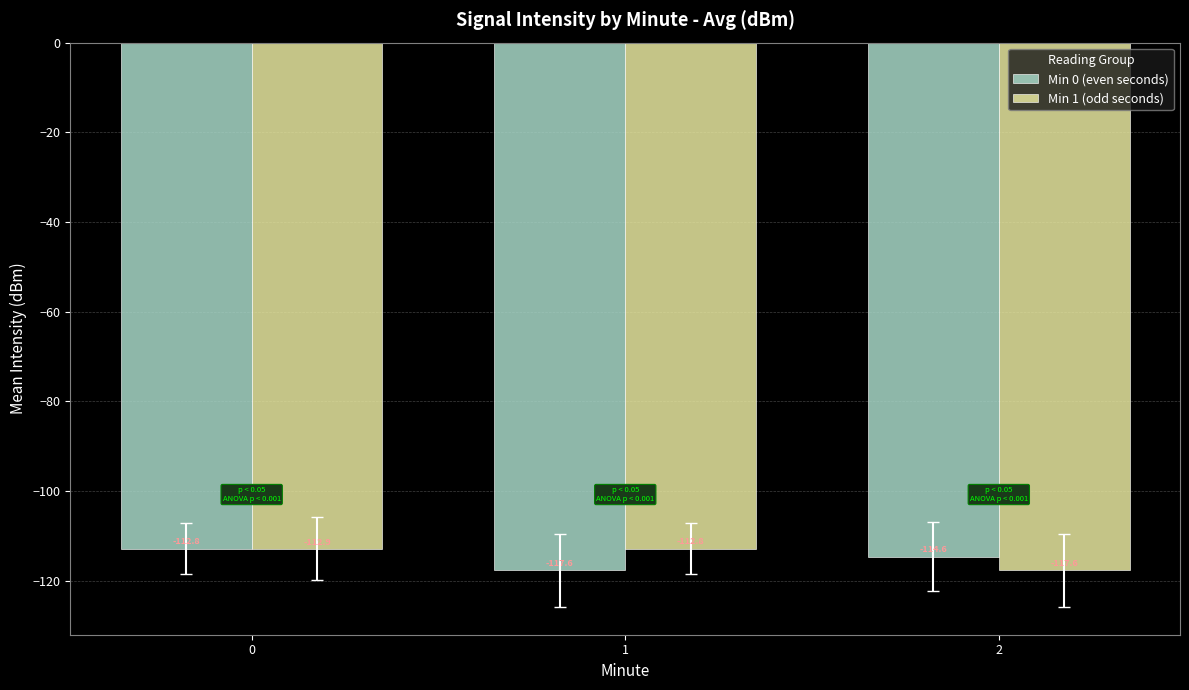

How many values in the Min 0 (even seconds) series exceed -114?

1